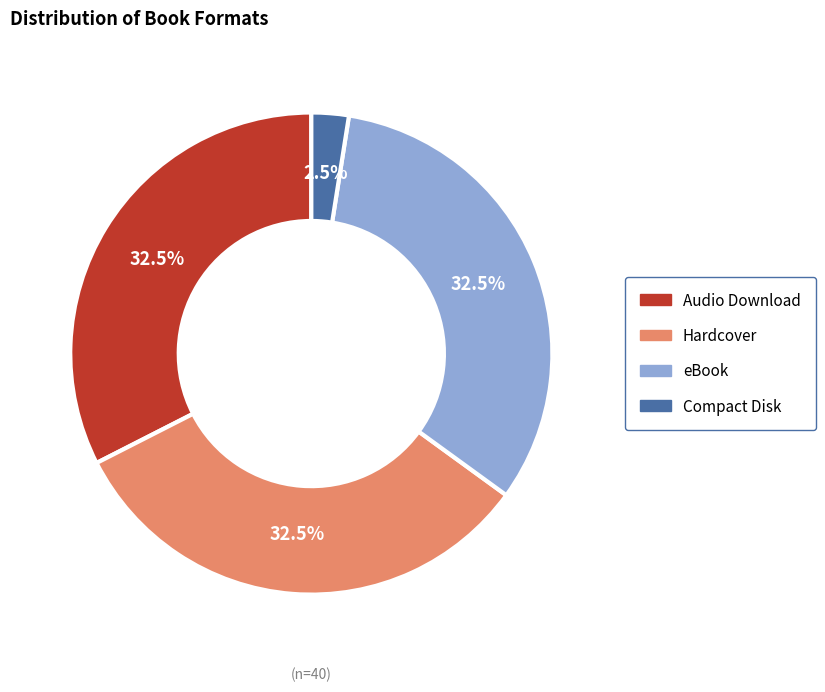

Combined, do Audio Download and eBook account for over 50%?

Yes